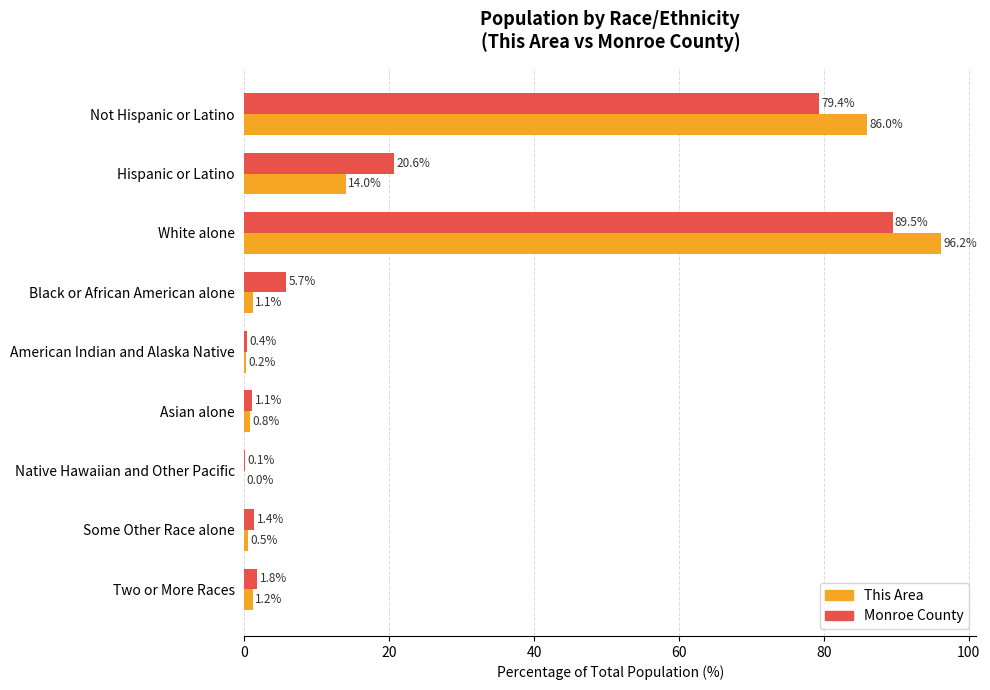

What is the maximum value for This Area?

96.2